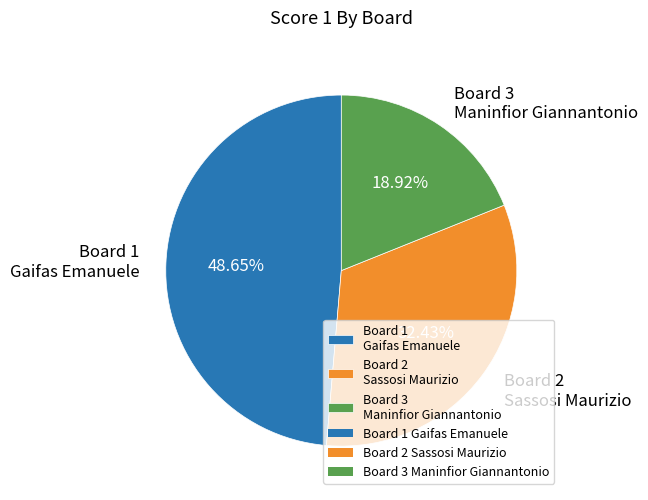

Is the sum of Board 2 Sassosi Maurizio and Board 3 Maninfior Giannantonio greater than half?

Yes